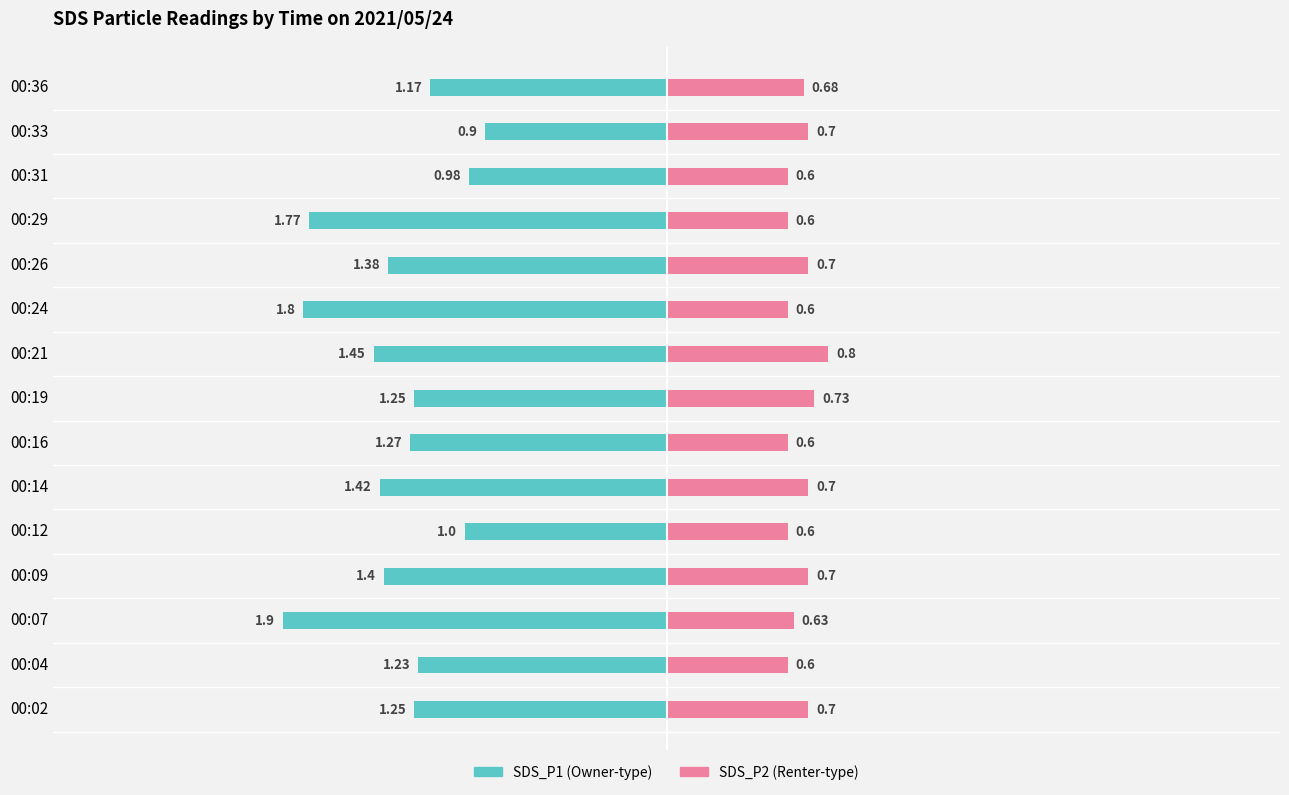

True or false: SDS_P1 has a value of -0.6 at 00:26.

False